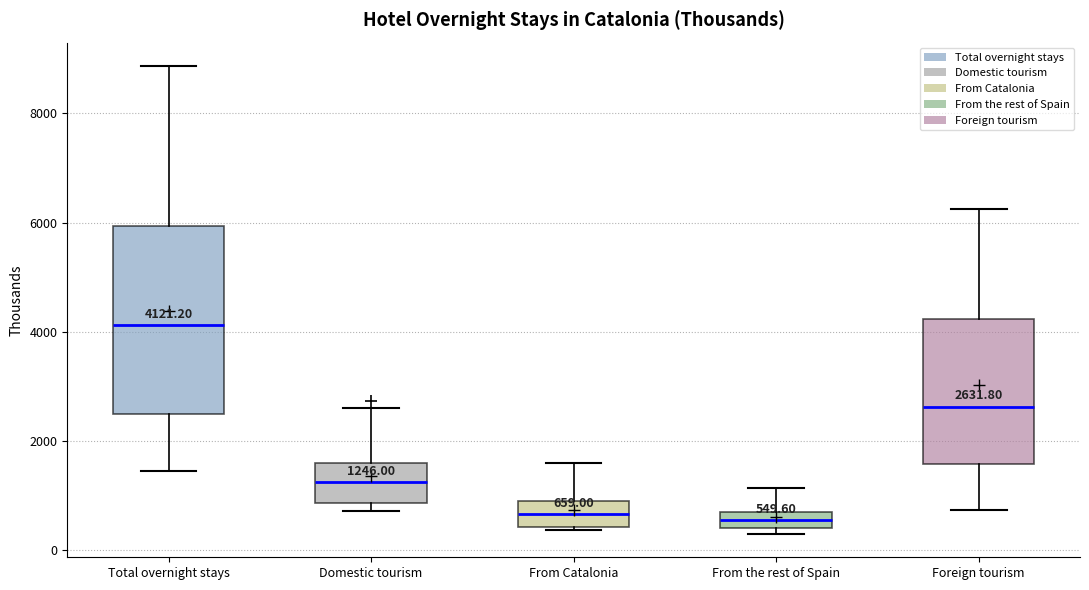

Which box is the tallest, from its lower edge to its upper edge?

Total overnight stays